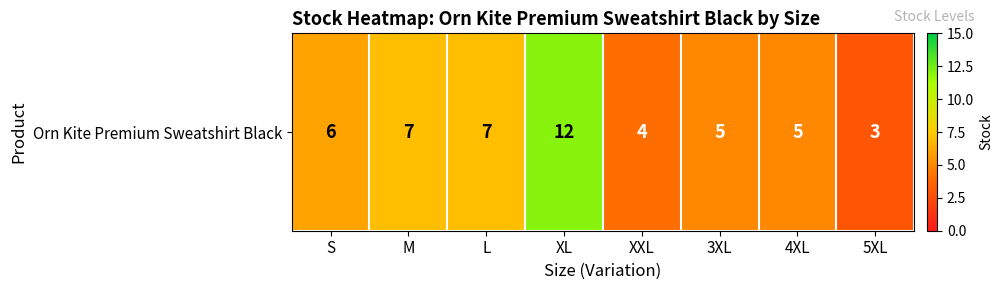

List the labels in order of value, largest first.

XL, M, L, S, 3XL, 4XL, XXL, 5XL